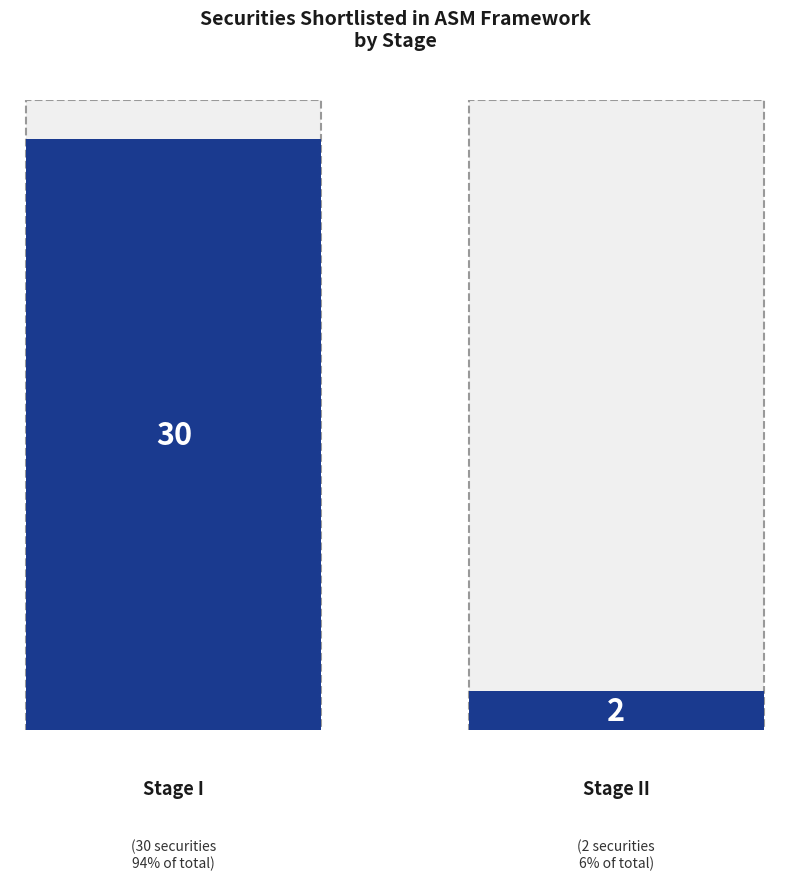

What is the change in value from Stage I to Stage II?

-28